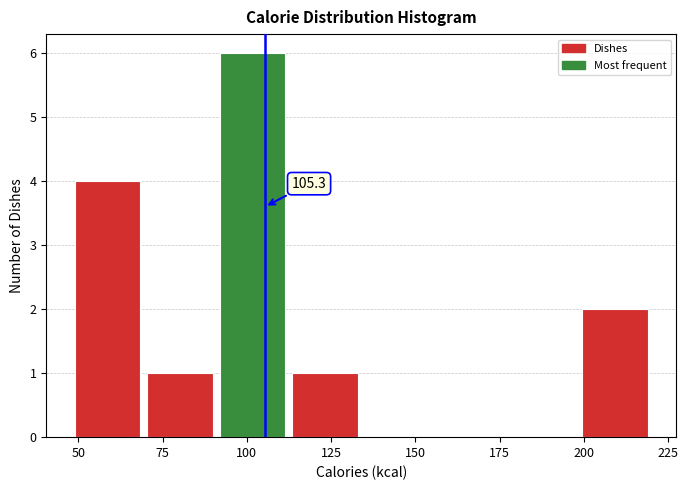

Over which range of the x-axis is the bar tallest?

92.0 to 113.5